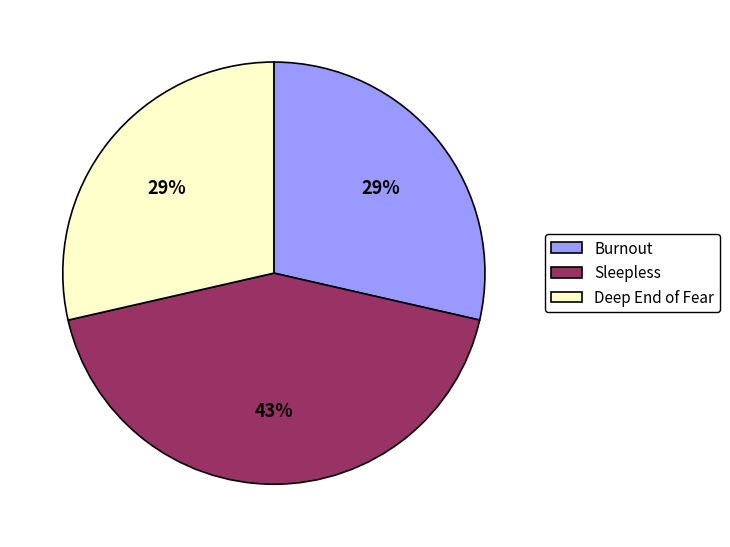

Which slice is the largest?

Sleepless